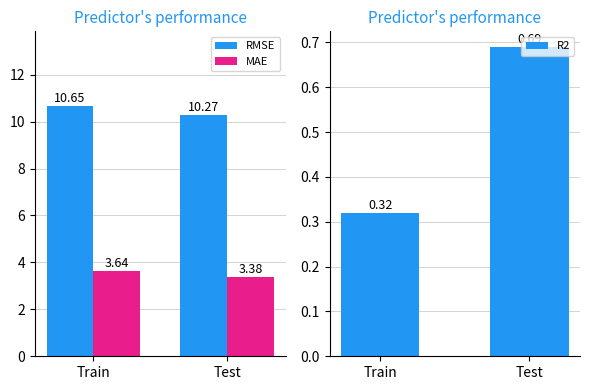

What is the approximate value of RMSE at Train?

10.7